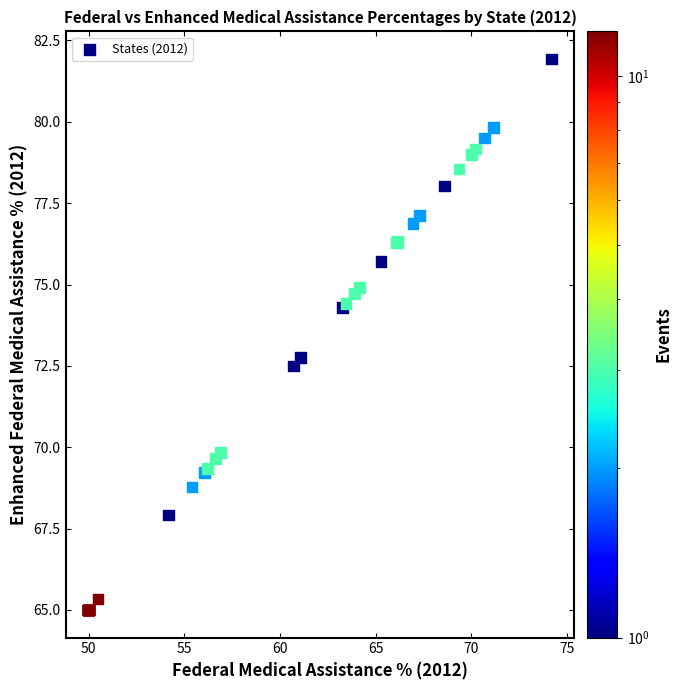

What Y value in the scatter plot is closest to 73?

72.8